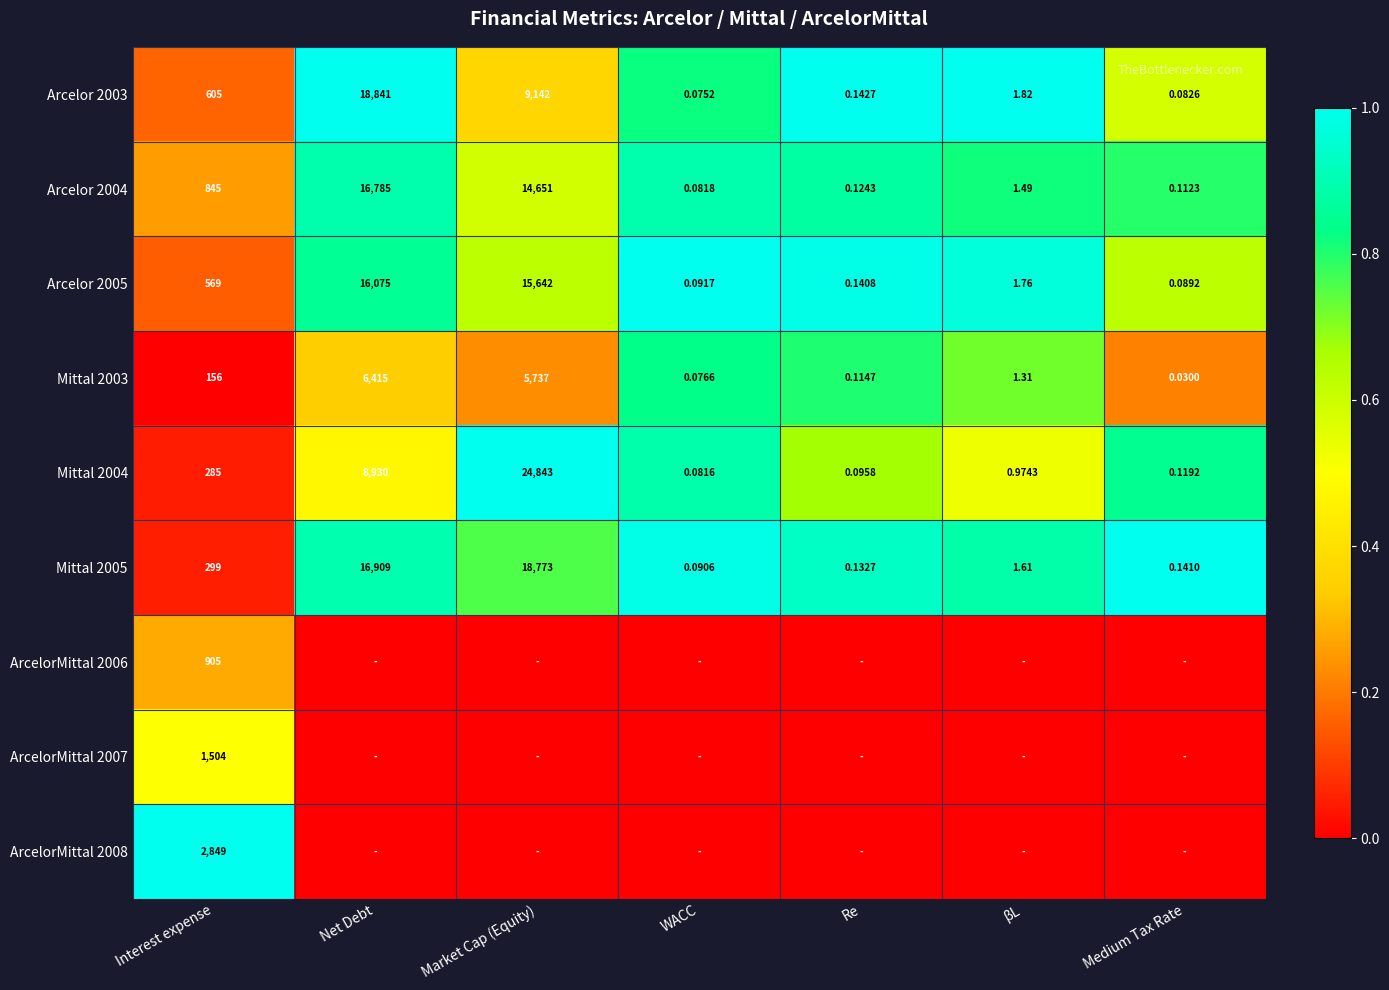

How many series are shown in this chart?

9